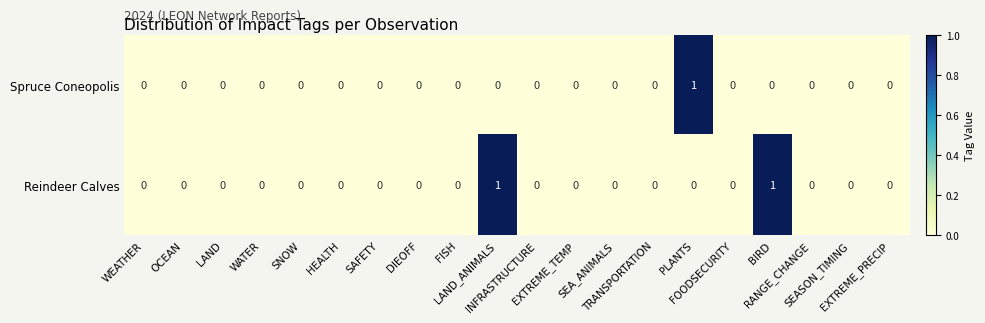

Which series has the largest total across all categories?

Reindeer Calves